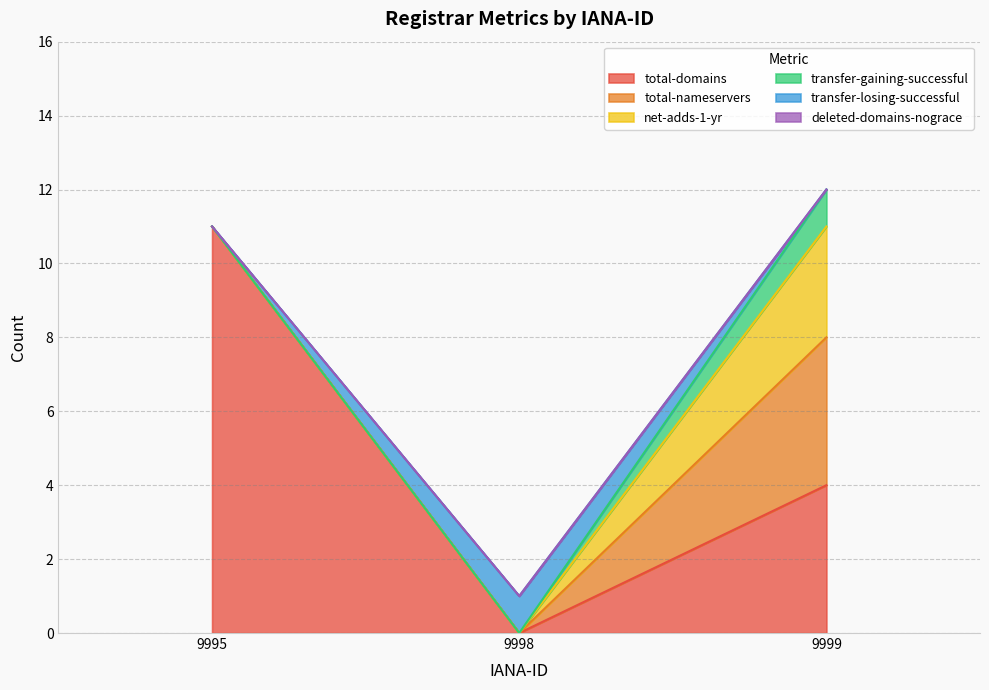

At how many categories does at least one series exceed 4?

1